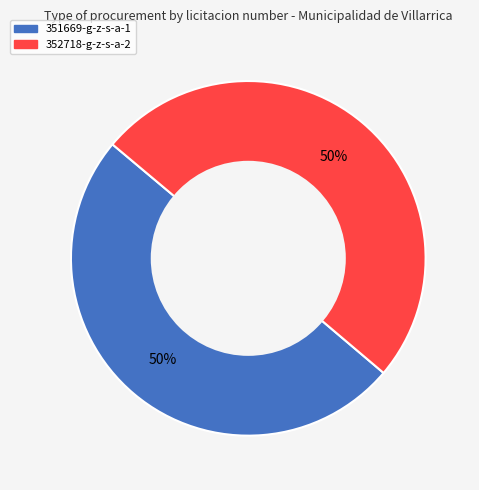

Approximately how many times larger is the value at 352718-g-z-s-a-2 compared to 351669-g-z-s-a-1?

1.0